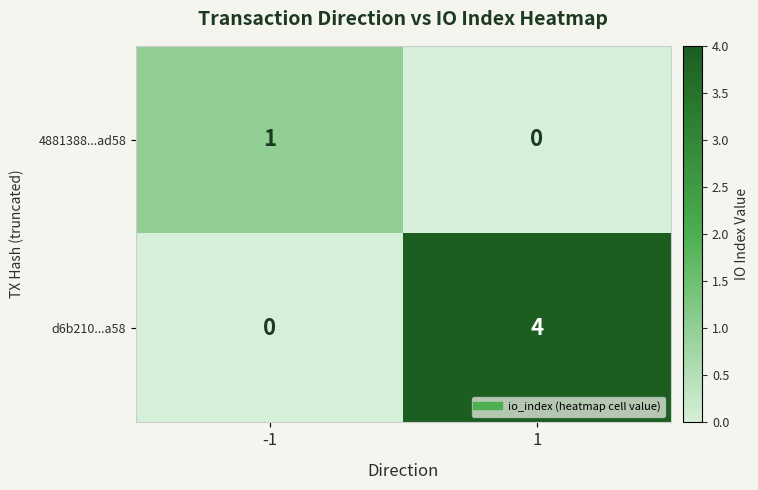

Between -1 and 1, which series saw the biggest shift?

d6b210...a58